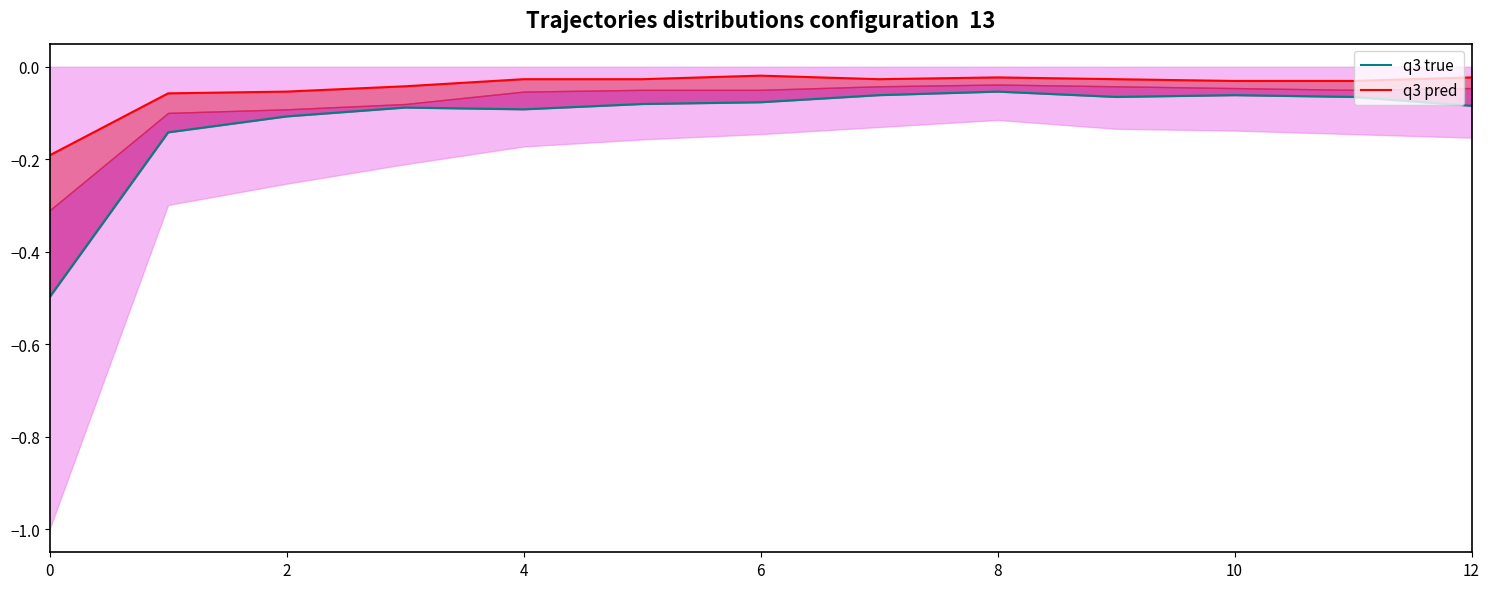

In q3 pred, how many points are higher than both neighbors (excluding endpoints)?

2